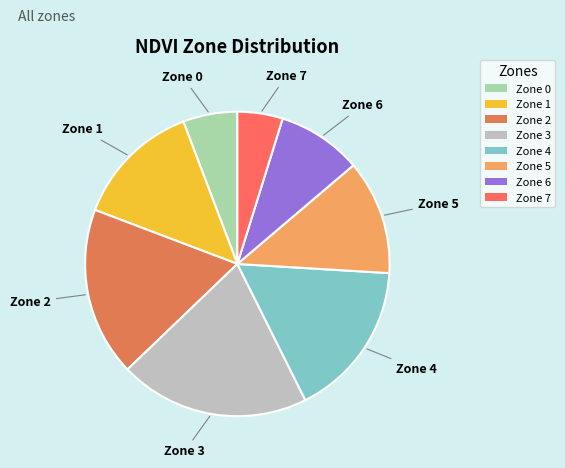

Between Zone 3 and Zone 5, which is larger?

Zone 3